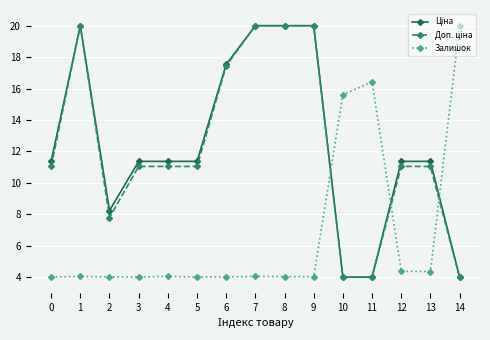

At how many categories does at least one series exceed 7?

15